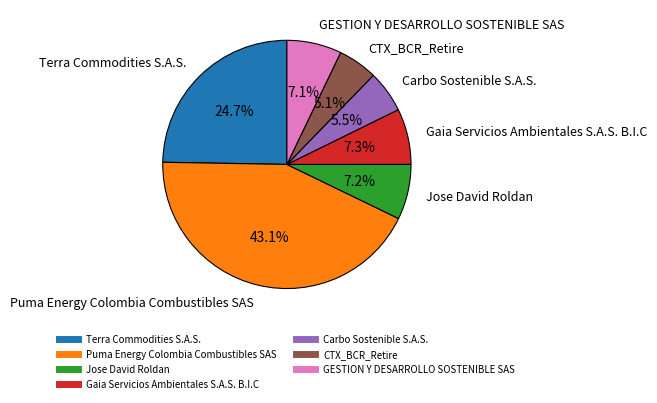

To the nearest percent, what percentage of the pie is Puma Energy Colombia Combustibles SAS?

43%